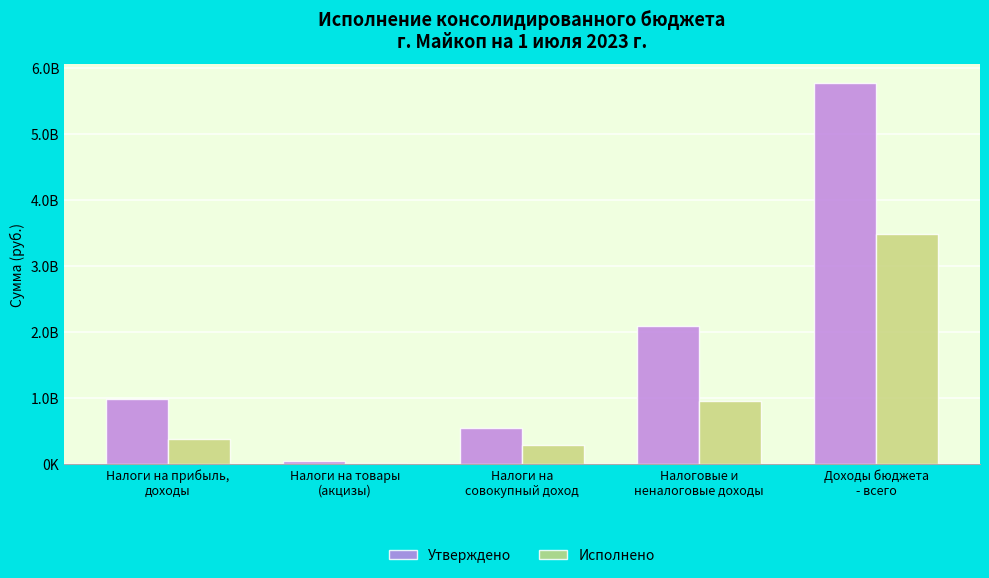

List the labels in order of Утверждено value, smallest first.

Налоги на товары
(акцизы), Налоги на
совокупный доход, Налоги на прибыль,
доходы, Налоговые и
неналоговые доходы, Доходы бюджета
- всего